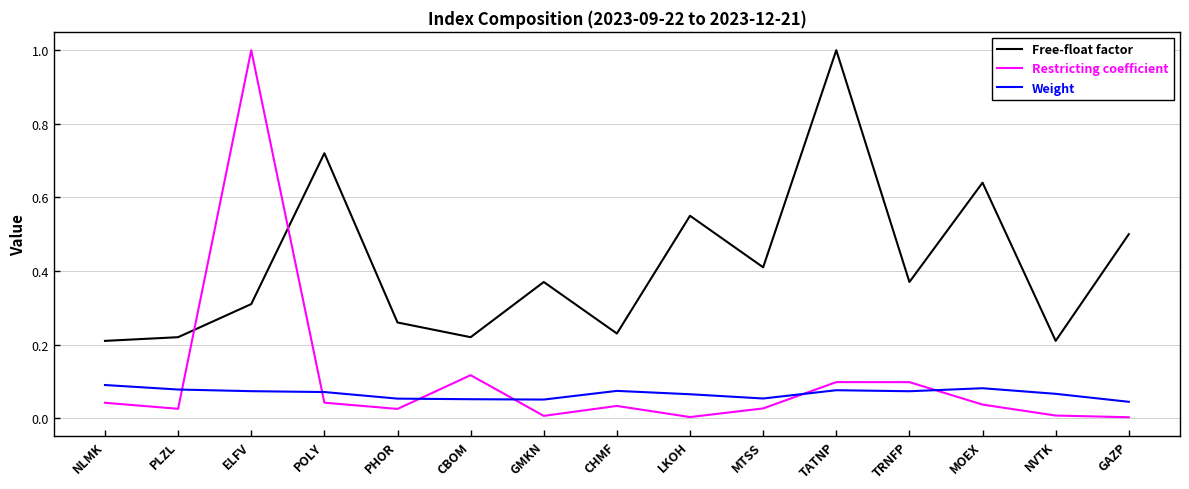

Where do Free-float factor and Restricting coefficient first cross each other?

PLZL and ELFV